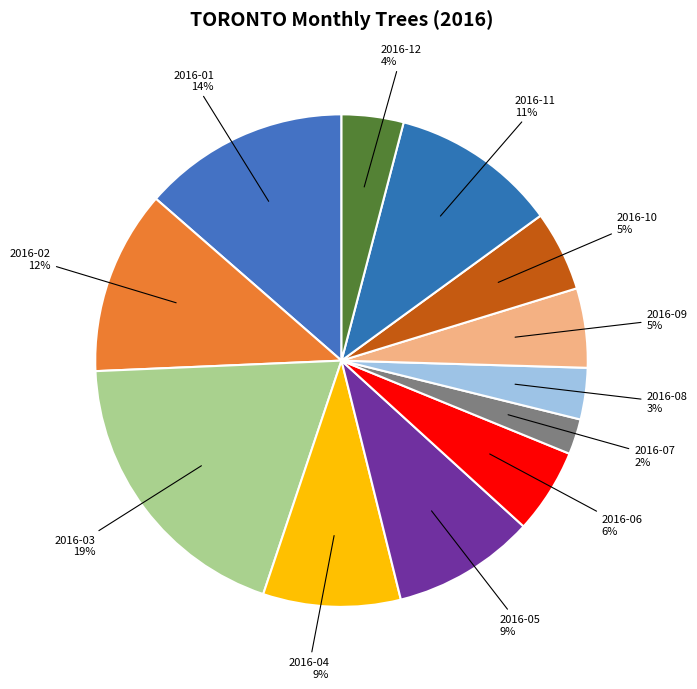

To the nearest percent, what is the difference between the largest and smallest slice percentages?

17%